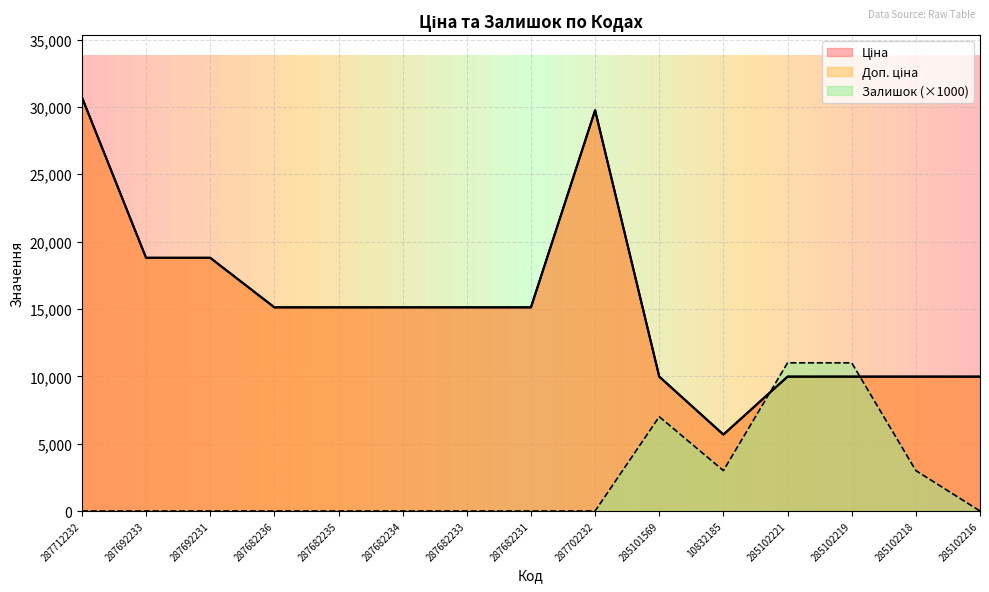

At how many categories does at least one series exceed 21521?

2